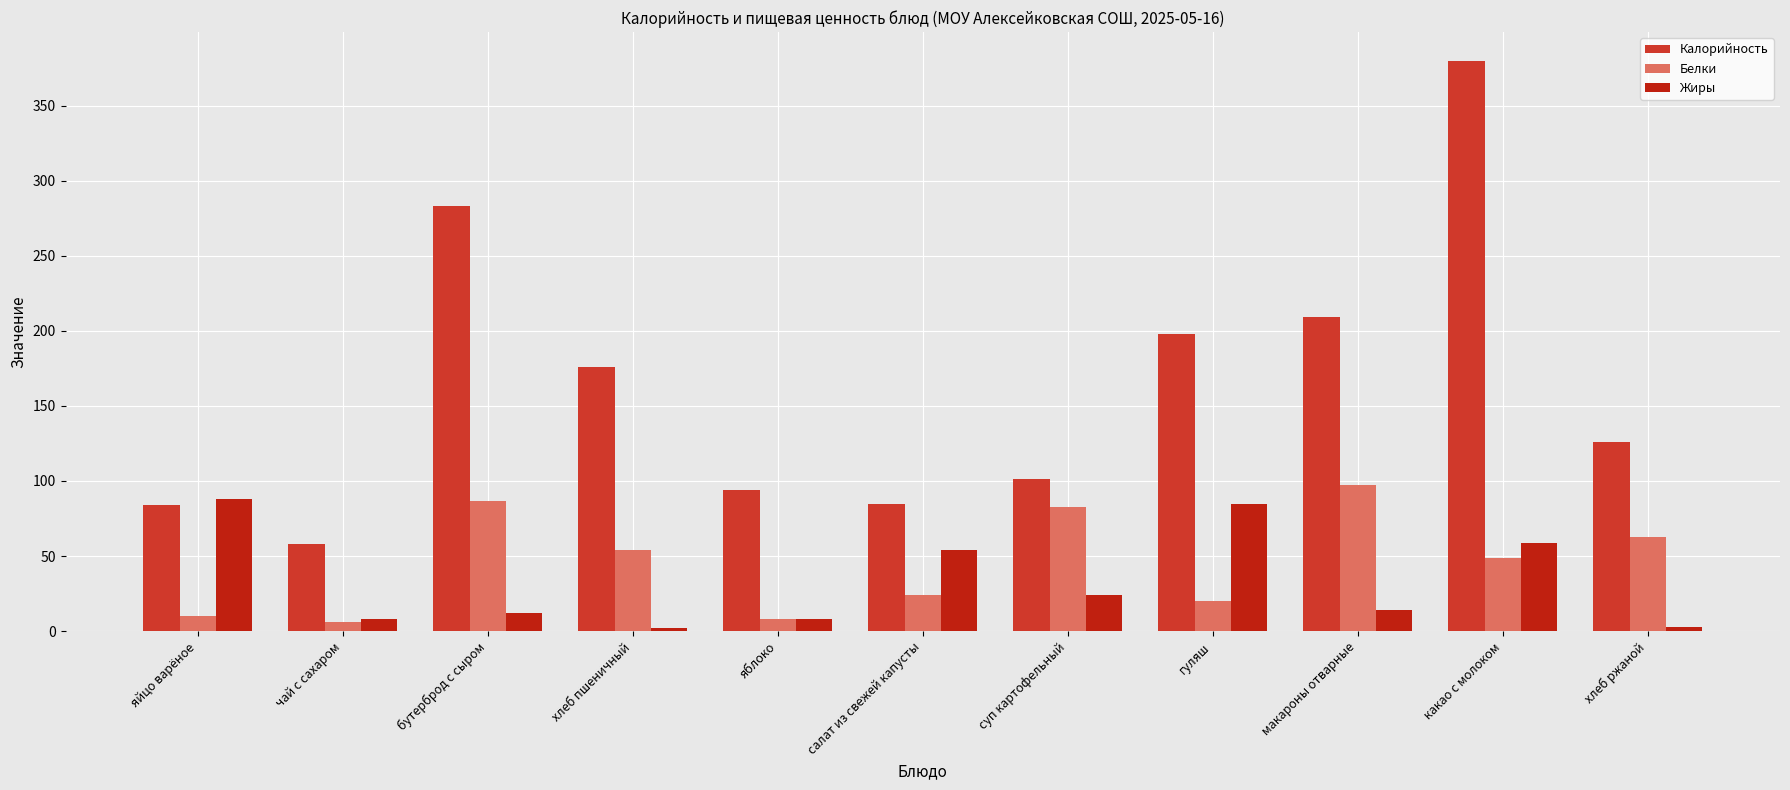

What is the minimum value for Белки?

6